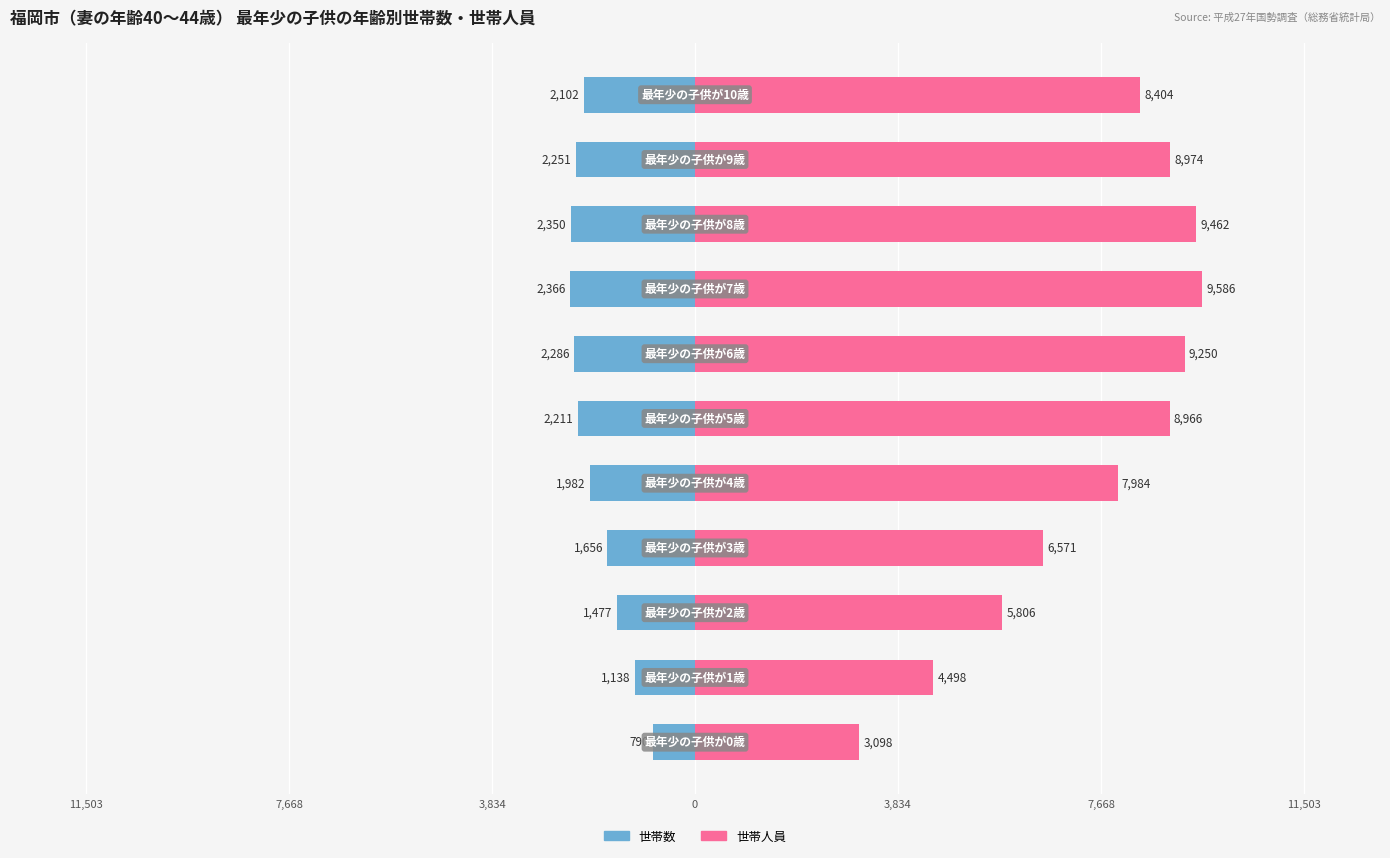

At how many categories does at least one series exceed 3265?

10